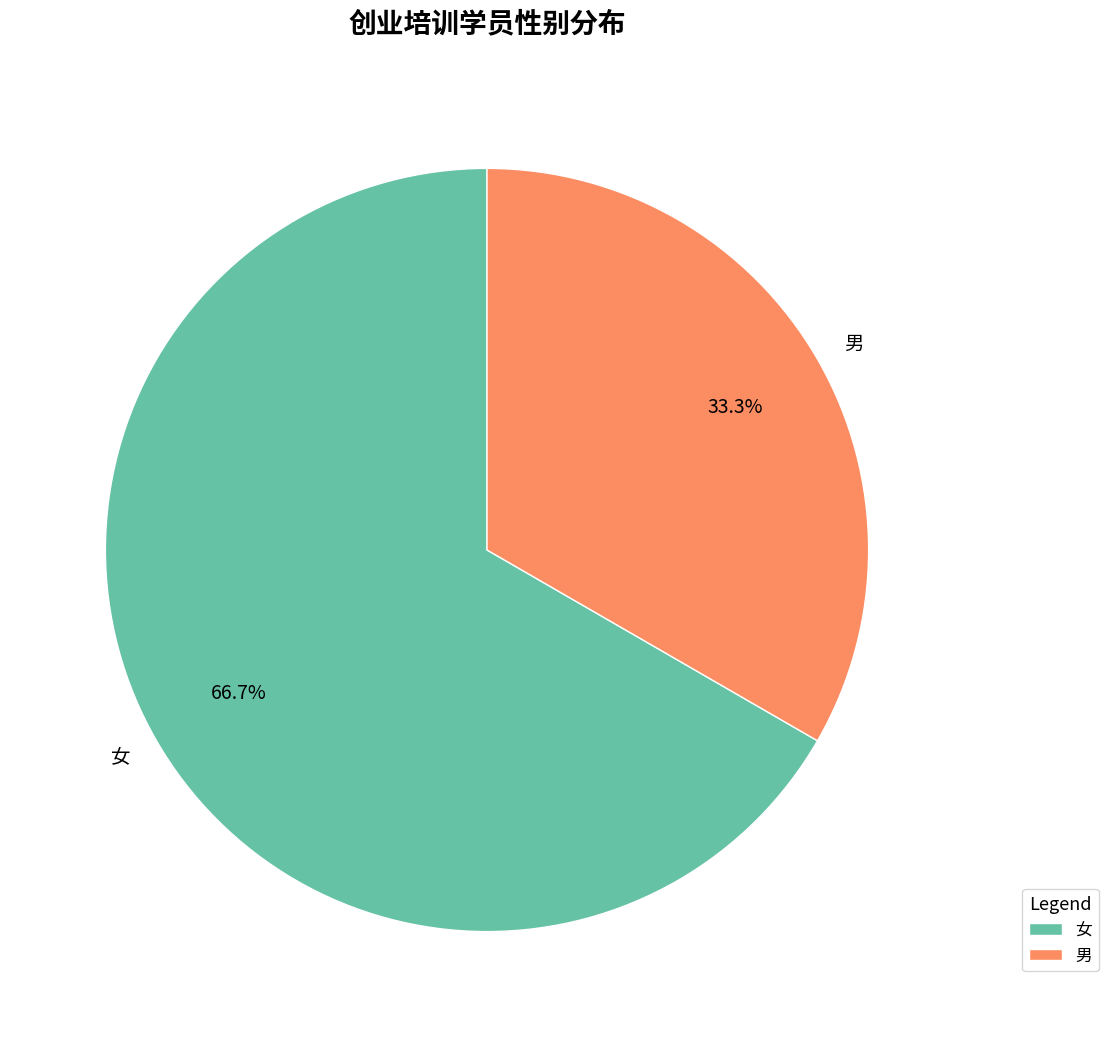

What percentage do 女 and 男 together represent?

100.0%